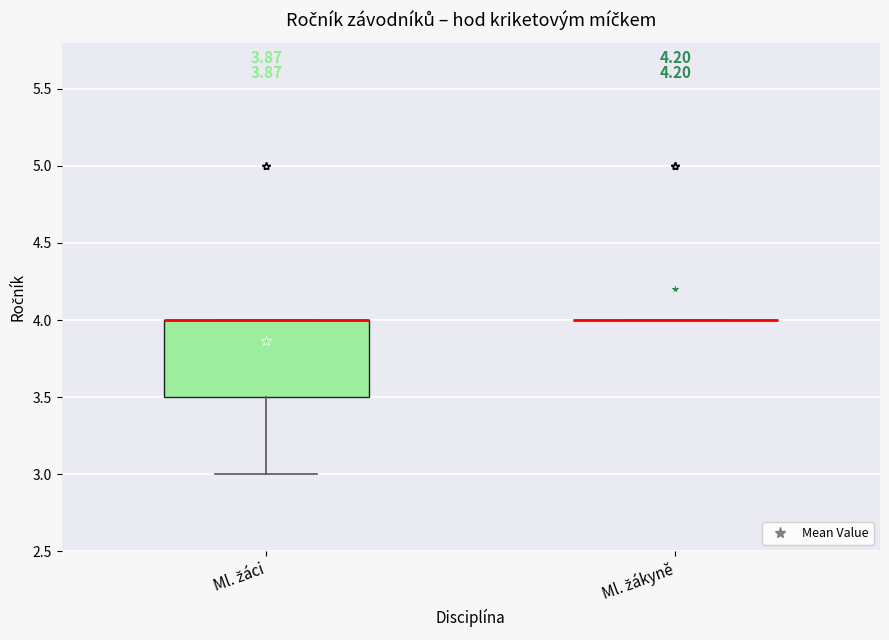

Comparing the boxes themselves (not the whiskers), which one is the tallest?

Ml. žáci